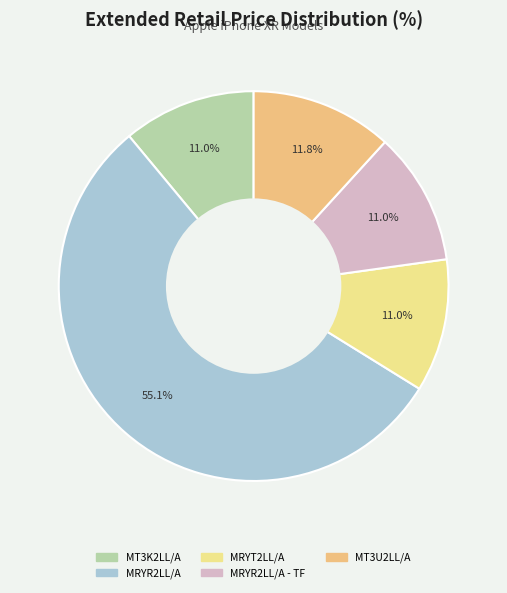

Count the number of slices in the pie.

5